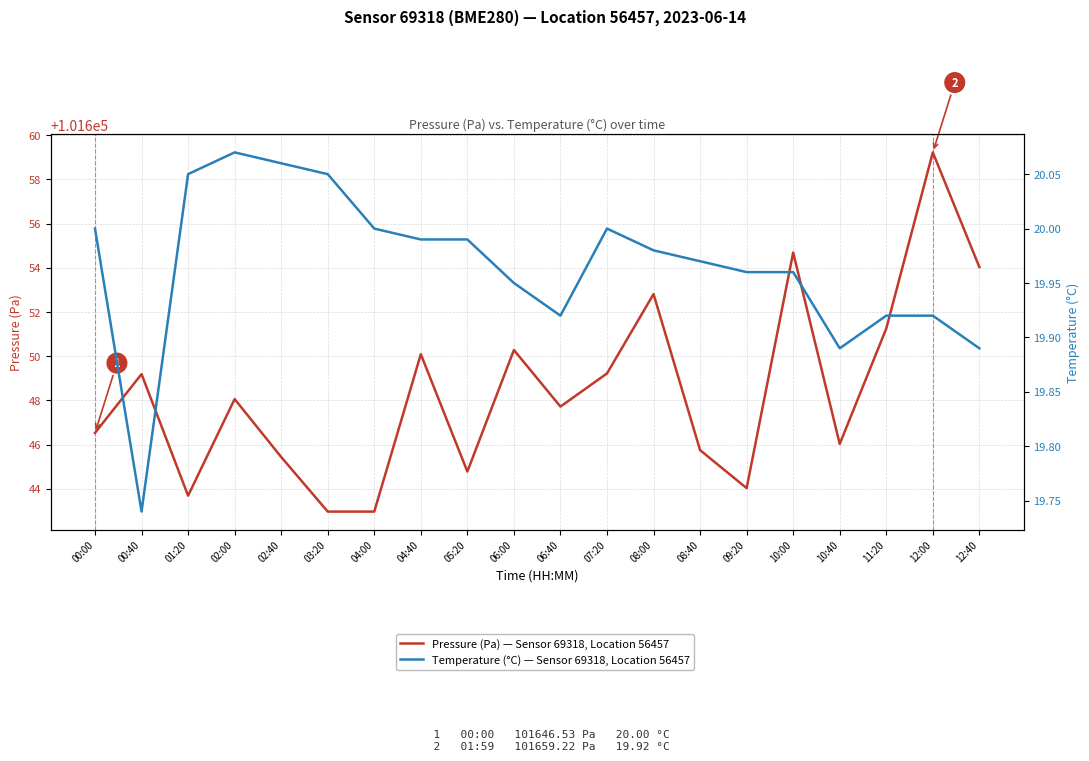

True or false: Temperature (°C) — Sensor 69318, Location 56457 and Pressure (Pa) — Sensor 69318, Location 56457 cross at least once.

False